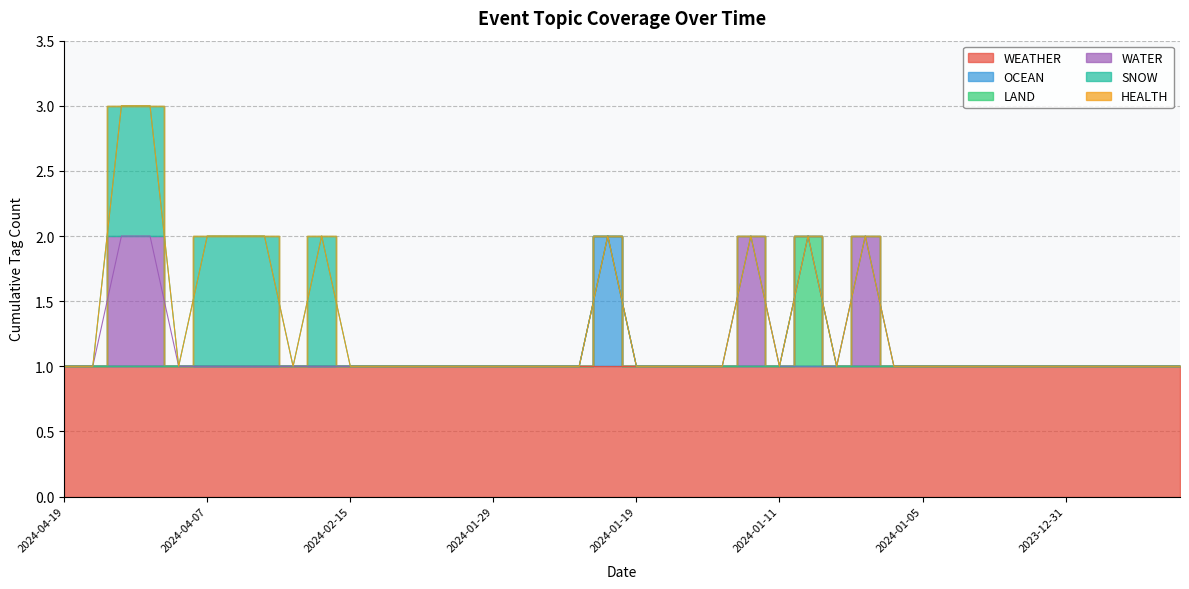

Which has a higher value, 2024-01-19 or 2024-01-31?

2024-01-19